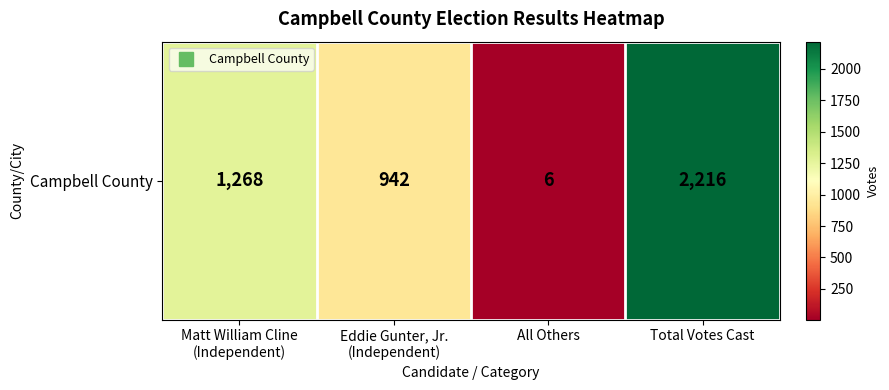

List the labels in order of value, largest first.

Total Votes Cast, Matt William Cline
(Independent), Eddie Gunter, Jr.
(Independent), All Others